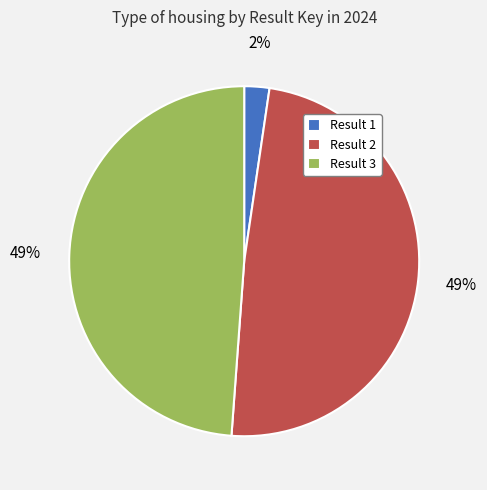

What is the ratio of the value at Result 2 to the value at Result 3?

1.0